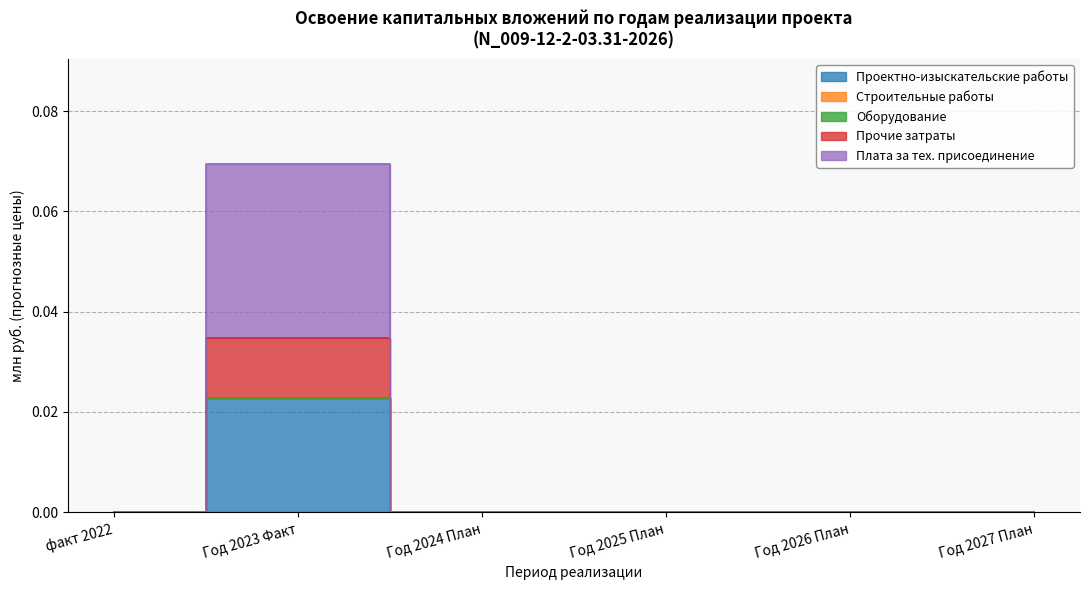

Is the value of Плата за тех. присоединение at Год 2024 План greater than the value of Прочие затраты at Год 2025 План?

No